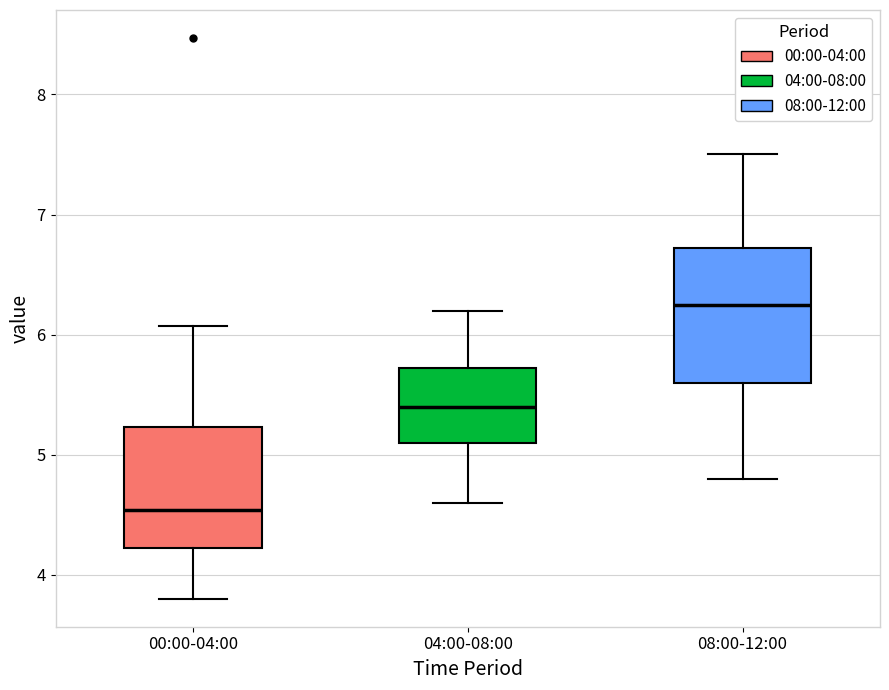

Which box is the tallest, from its lower edge to its upper edge?

08:00-12:00